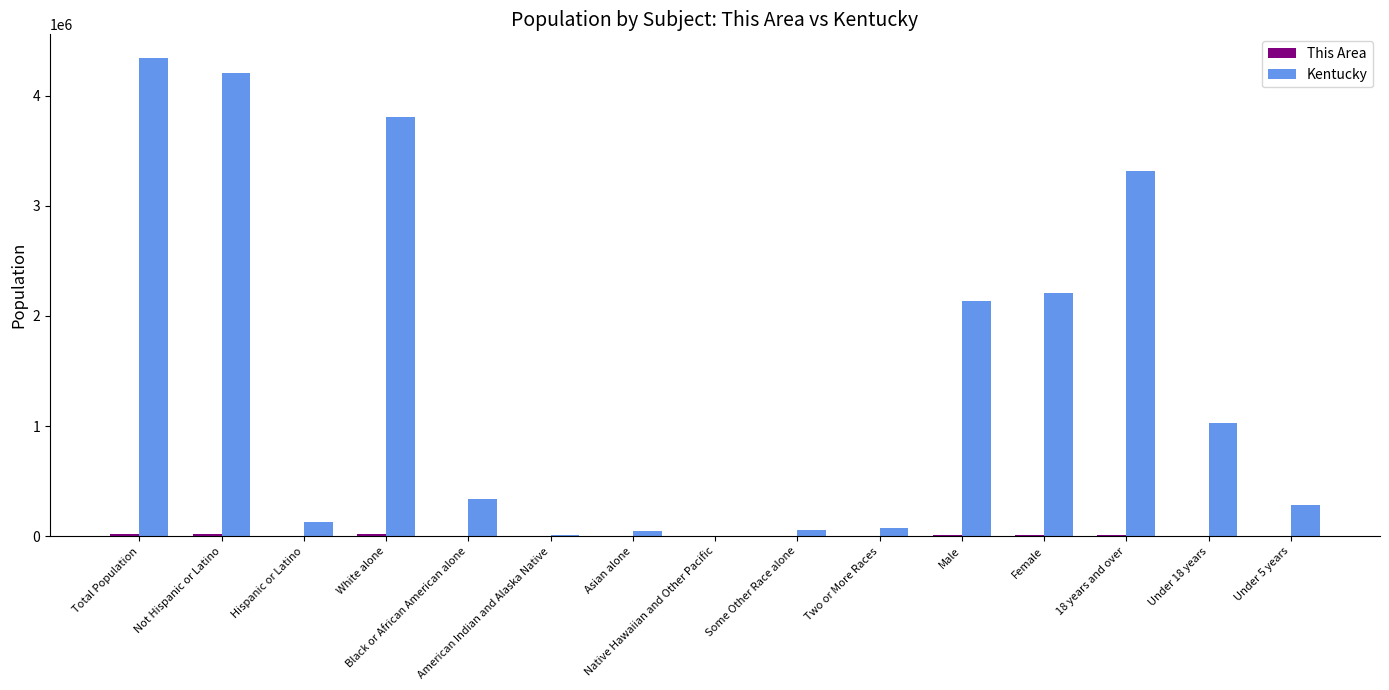

What is the highest value of the Kentucky series?

4339367